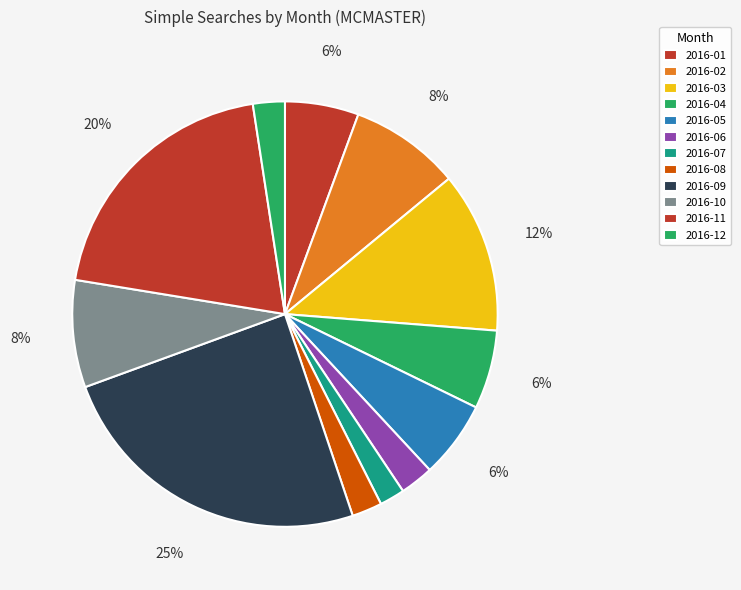

What percentage is the 2016-05 slice, to the nearest percent?

6%